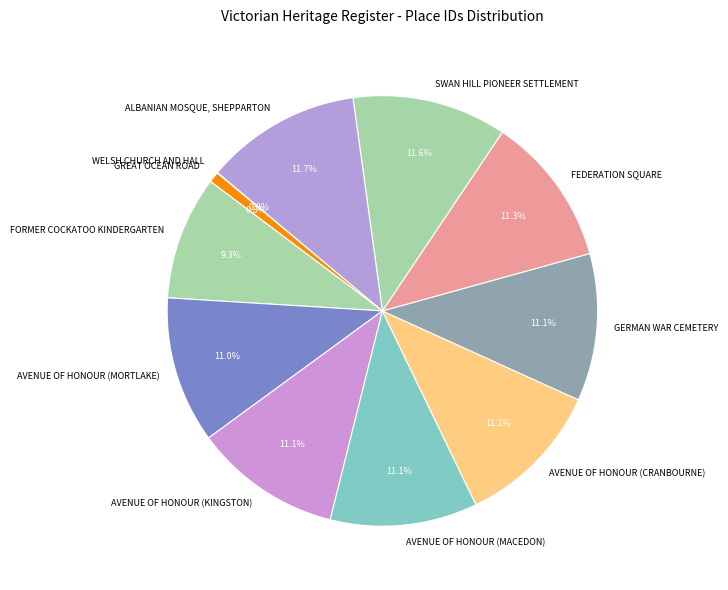

What is the ratio of the value at GREAT OCEAN ROAD to the value at AVENUE OF HONOUR (KINGSTON)?

0.1